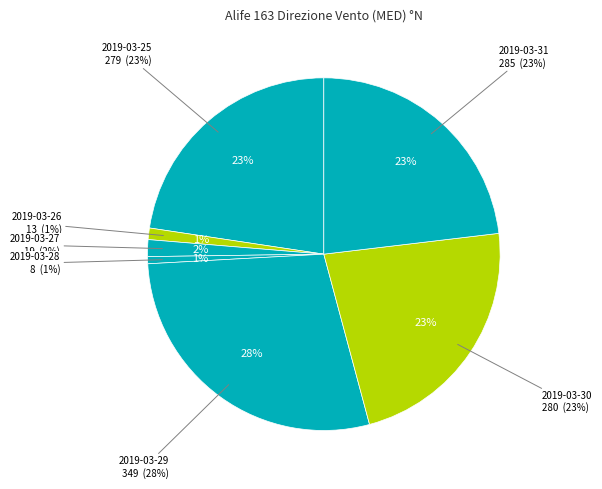

Combined, do 2019-03-26 and 2019-03-30 account for over 50%?

No